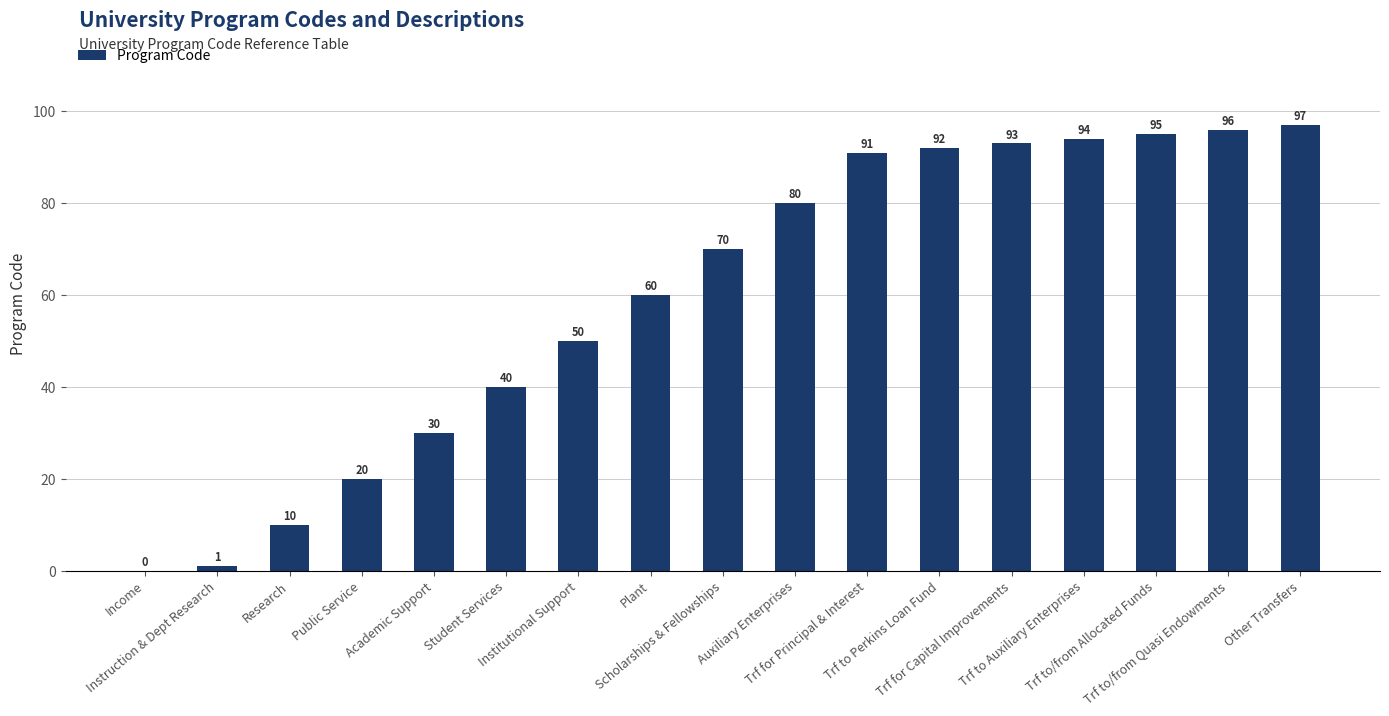

Approximately how many times larger is the value at Auxiliary Enterprises compared to Research?

8.0